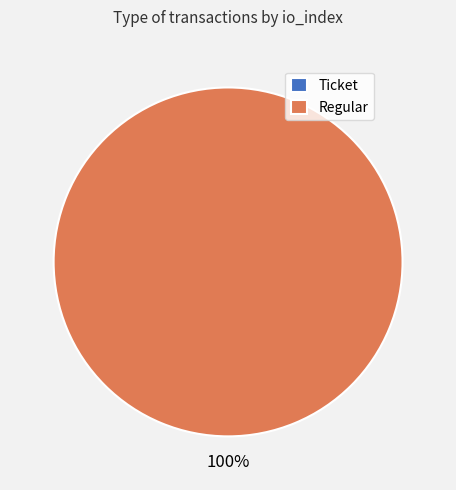

What is the change in value from Ticket to Regular?

+9